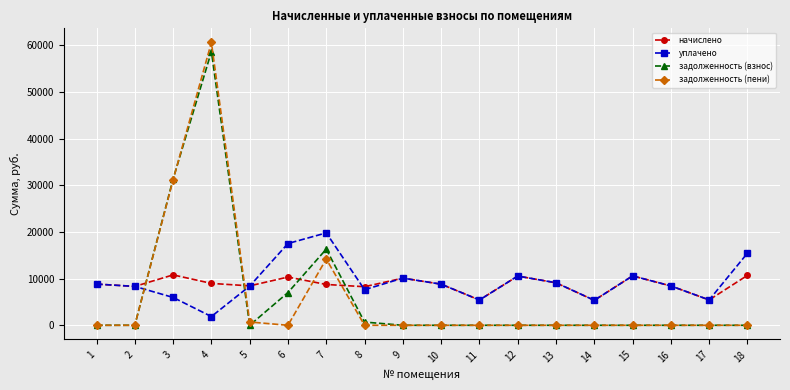

What is the spread (max minus min) of values at 8?

8263.4